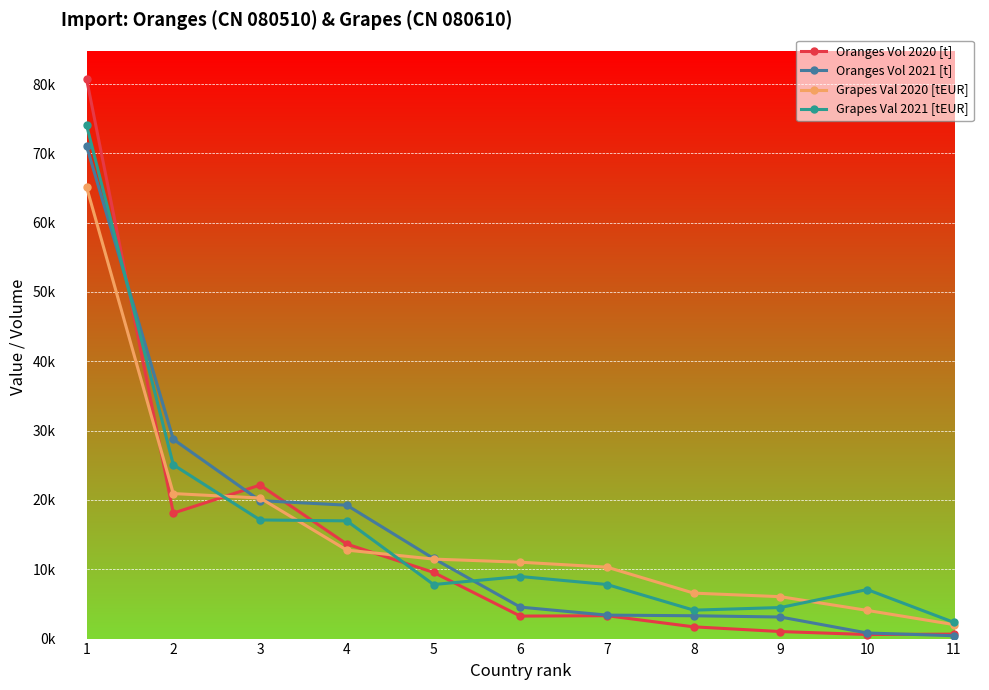

Where do Oranges Vol 2021 [t] and Oranges Vol 2020 [t] first cross each other?

1 and 2